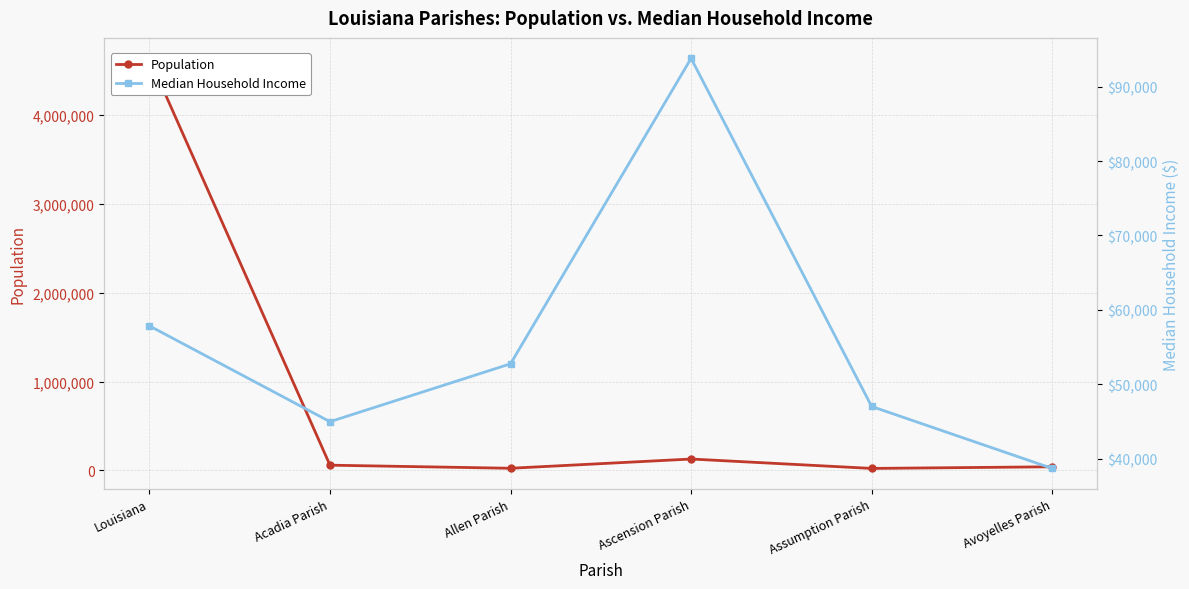

Rank the series at Acadia Parish from highest to lowest value.

Population, Median Household Income